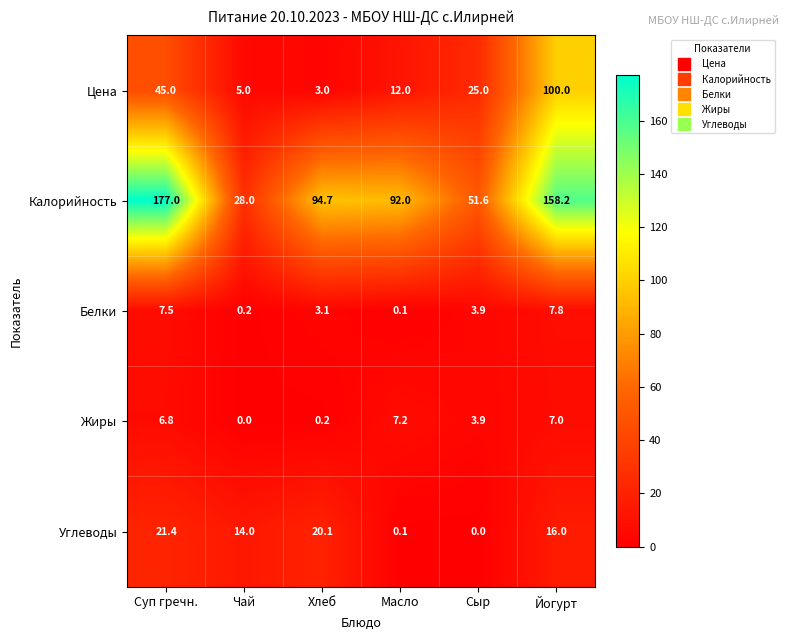

How many values in the Жиры series are below 6?

3